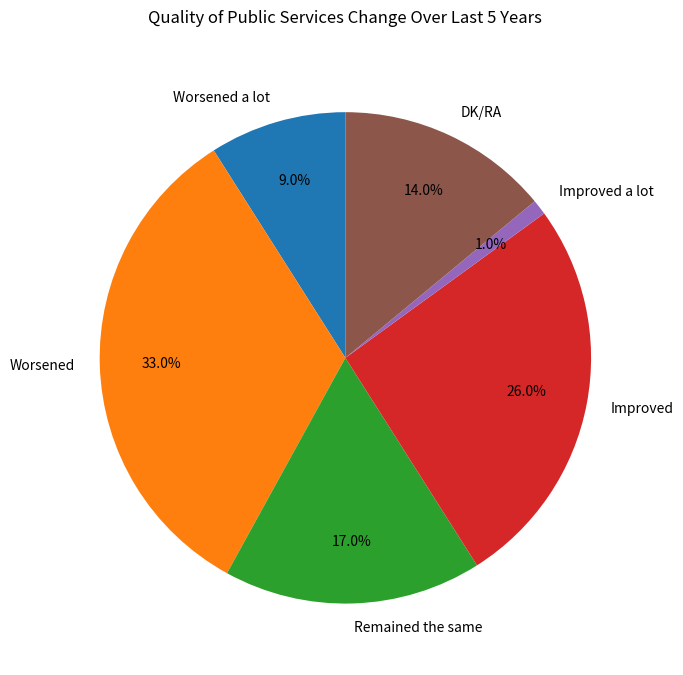

What is the largest slice in the pie chart?

Worsened